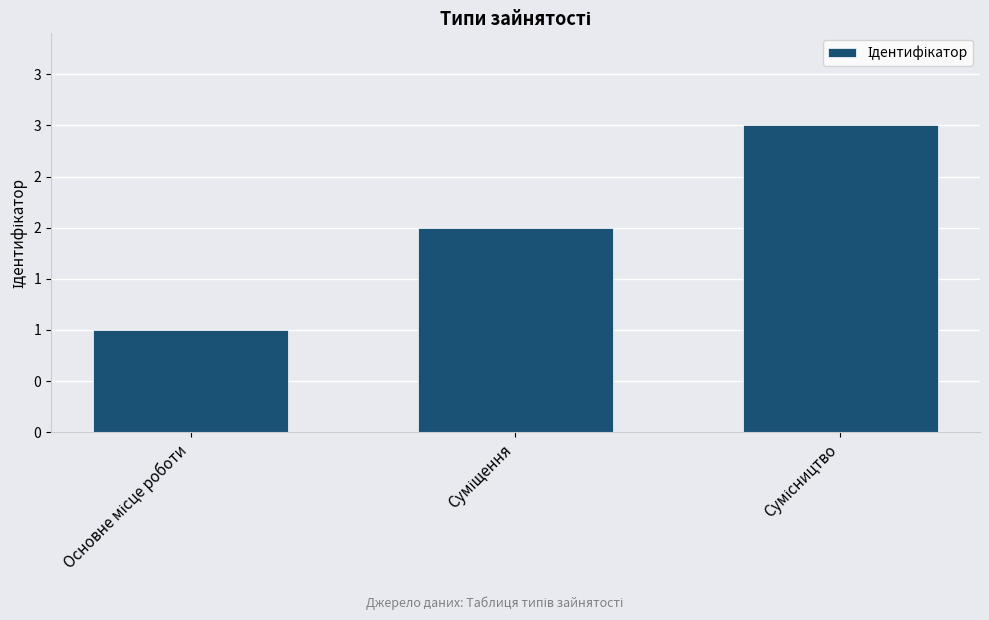

Are the bars horizontal?

No